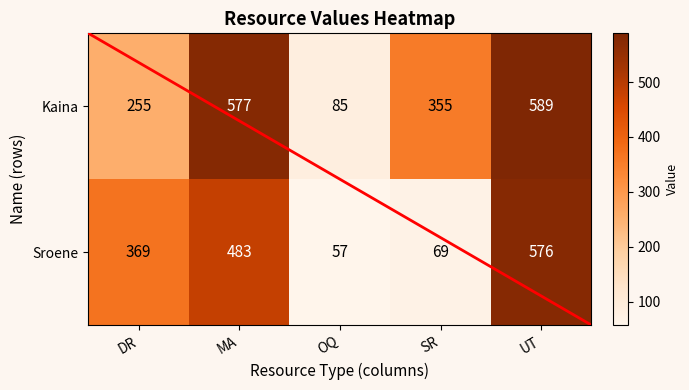

Reading right to left, what are all the values shown in this chart?

Kaina: UT=589	SR=355	OQ=85	MA=577	DR=255
Sroene: UT=576	SR=69	OQ=57	MA=483	DR=369